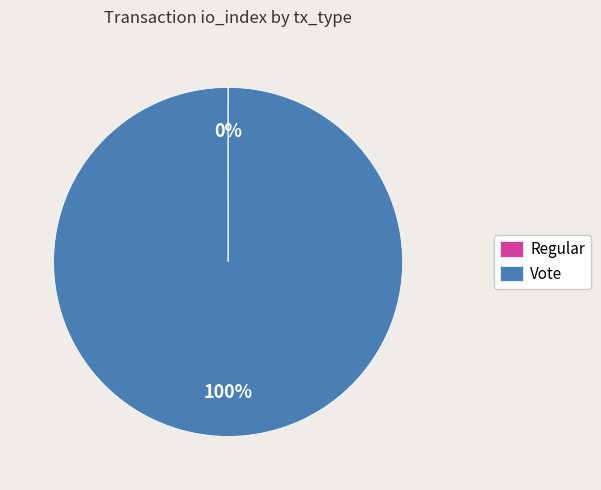

What is the majority slice?

Vote